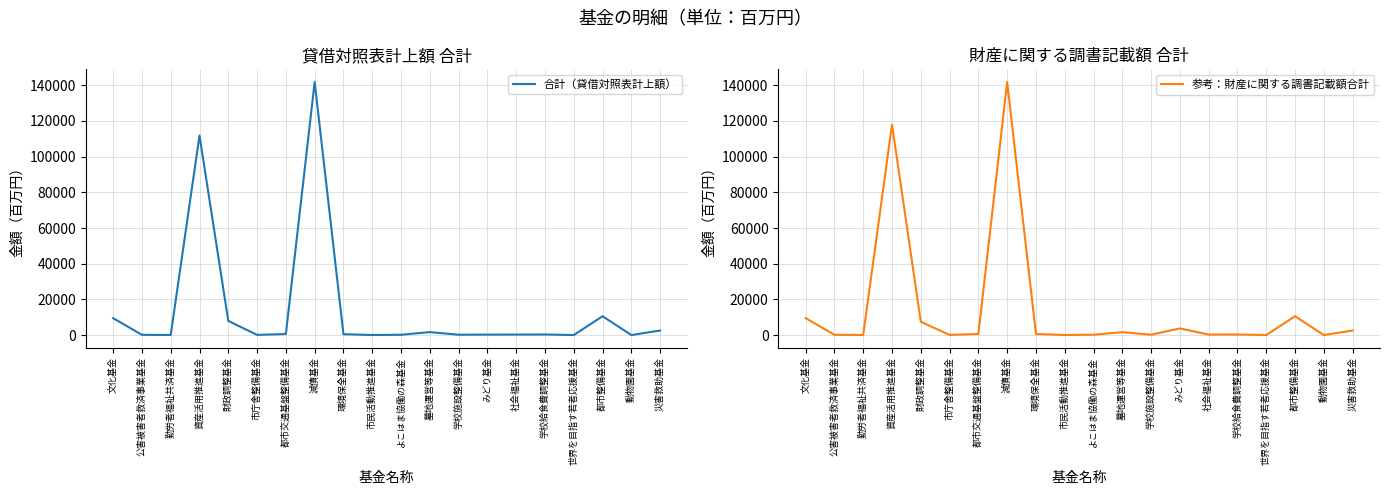

Reading left to right, extract all data points from this chart.

合計（貸借対照表計上額）: 文化基金=9499	公害被害者救済事業基金=166	勤労者福祉共済基金=68	資産活用推進基金=111795	財政調整基金=7965	市庁舎整備基金=121	都市交通基盤整備基金=624	減債基金=141795	環境保全基金=511	市民活動推進基金=54	よこはま協働の森基金=202	墓地運営等基金=1688	学校施設整備基金=219	みどり基金=281	社会福祉基金=301	学校給食費調整基金=351	世界を目指す若者応援基金=48	都市整備基金=10569	動物園基金=26	災害救助基金=2581
参考：財産に関する調書記載額合計: 文化基金=9499	公害被害者救済事業基金=176	勤労者福祉共済基金=68	資産活用推進基金=117904	財政調整基金=7465	市庁舎整備基金=121	都市交通基盤整備基金=632	減債基金=141795	環境保全基金=642	市民活動推進基金=54	よこはま協働の森基金=220	墓地運営等基金=1656	学校施設整備基金=219	みどり基金=3752	社会福祉基金=301	学校給食費調整基金=351	世界を目指す若者応援基金=48	都市整備基金=10591	動物園基金=26	災害救助基金=2581